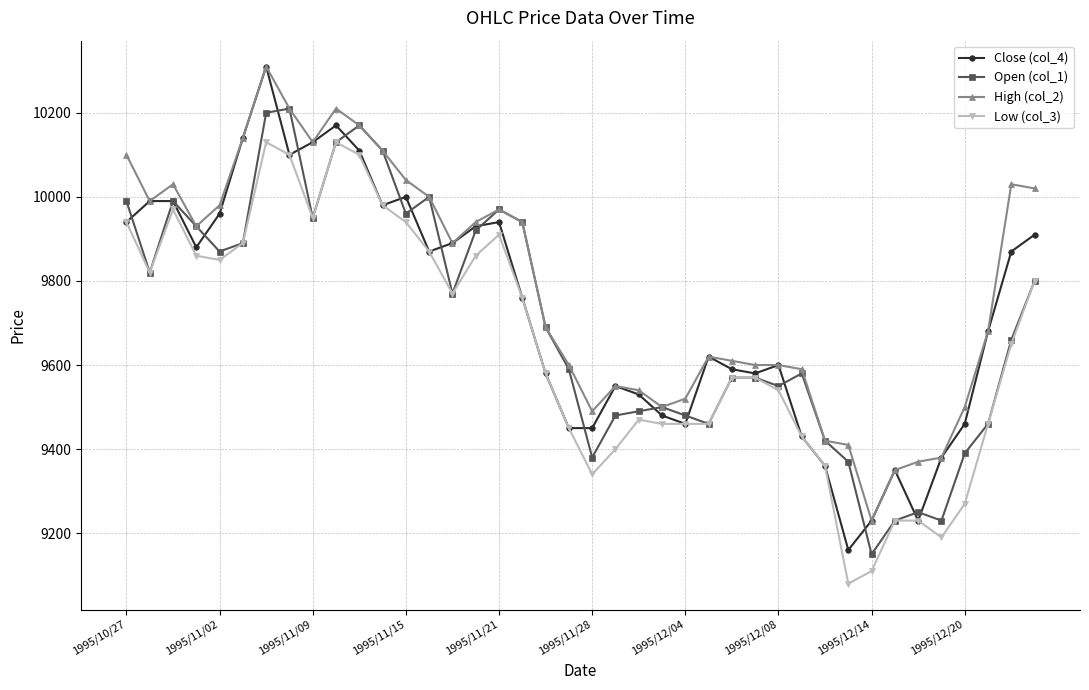

What are all the series names shown in the legend?

Close (col_4), Open (col_1), High (col_2), Low (col_3)